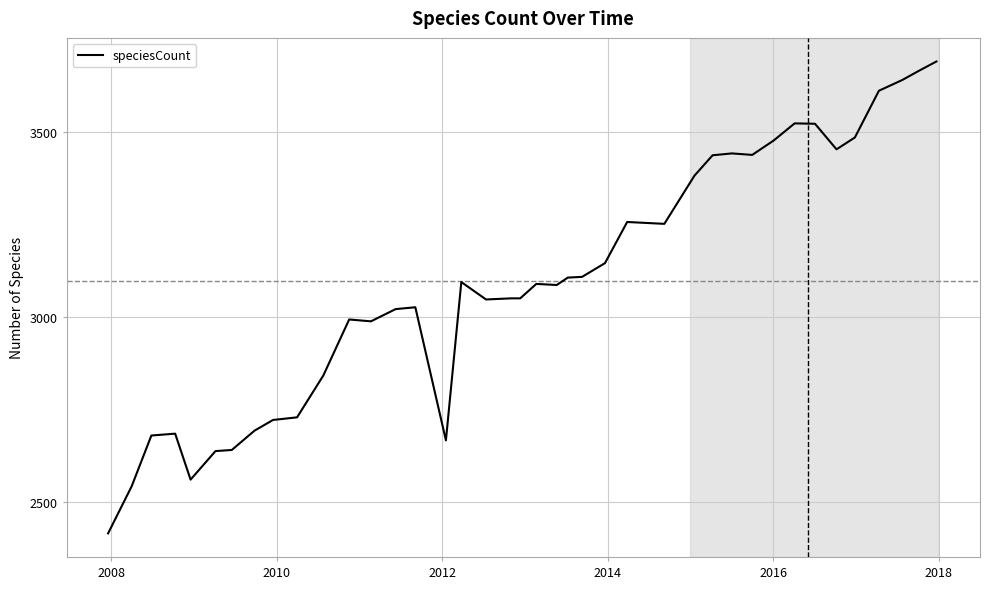

What is the smallest value displayed?

2416